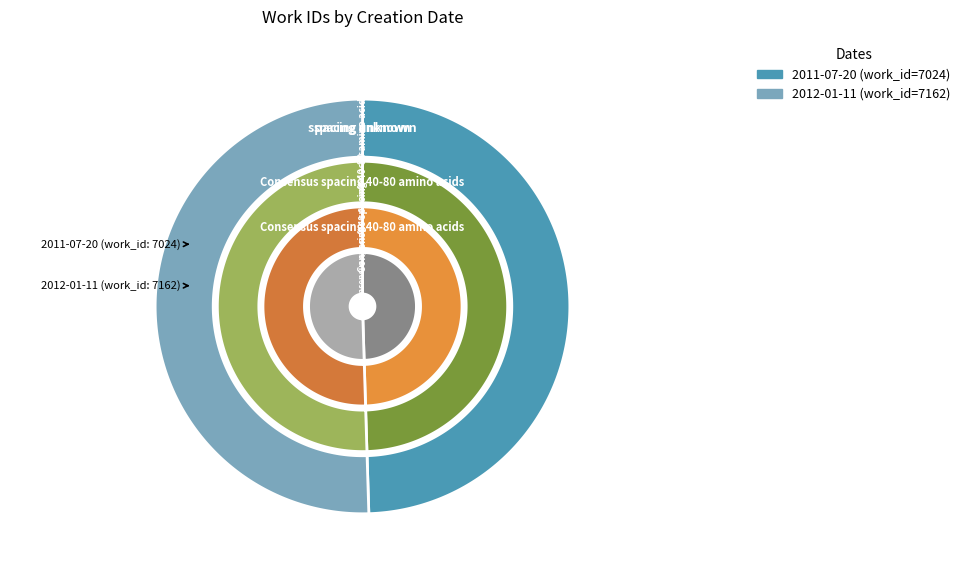

What percentage is NOT represented by 2012-01-11?

49.5%